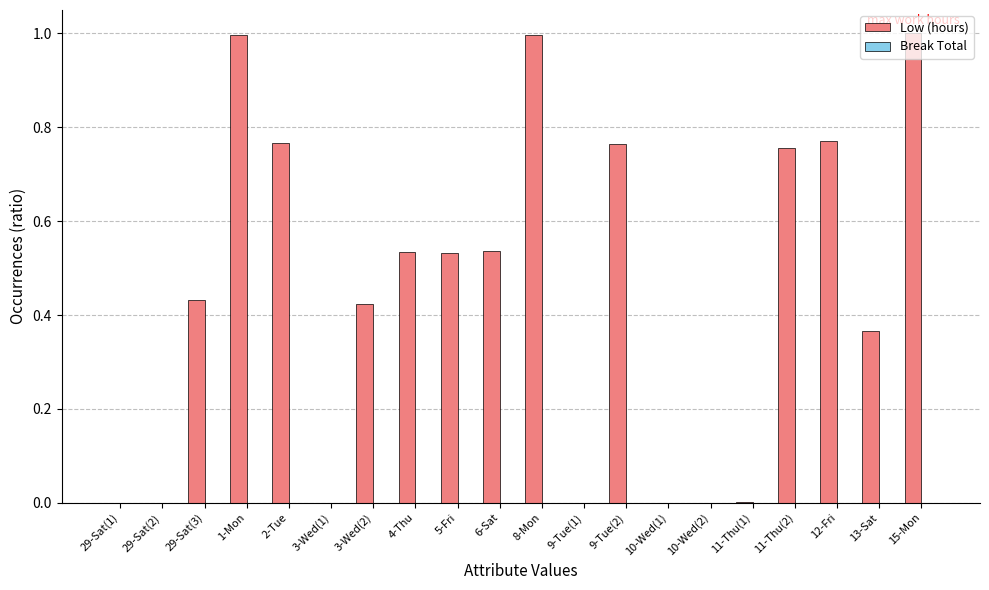

What is the sum of the values at 1-Mon and 6-Sat?

1.5